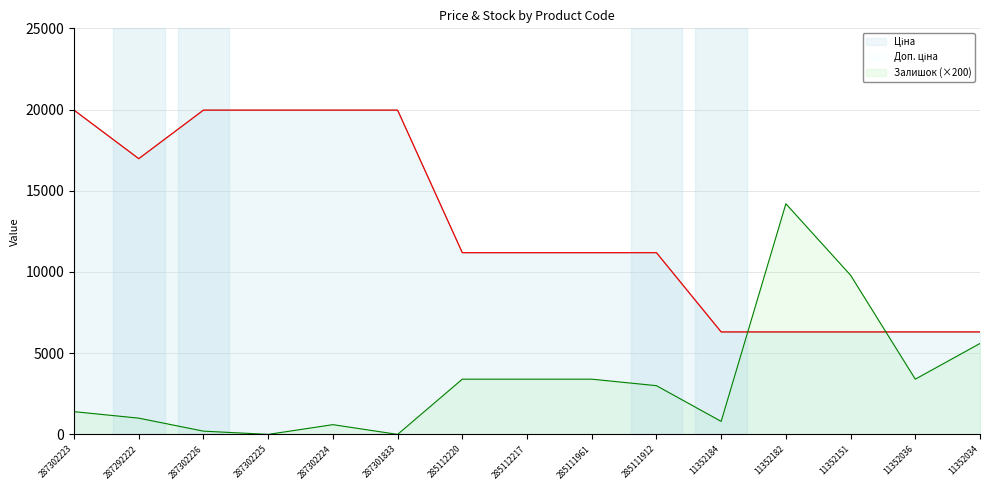

Reading left to right, what are all the values shown in this chart?

Ціна: 287302223=19964.2	287292222=16976.3	287302226=19964.2	287302225=19964.2	287302224=19964.2	287301833=19964.2	285112220=11188.2	285112217=11188.2	285111961=11188.2	285111912=11188.2	11352184=6308.8	11352182=6308.8	11352151=6308.8	11352036=6308.8	11352034=6308.8
Доп. ціна: 287302223=19964.2	287292222=16976.3	287302226=19964.2	287302225=19964.2	287302224=19964.2	287301833=19964.2	285112220=11188.2	285112217=11188.2	285111961=11188.2	285111912=11188.2	11352184=6308.8	11352182=6308.8	11352151=6308.8	11352036=6308.8	11352034=6308.8
Залишок: 287302223=1400.0	287292222=1000.0	287302226=200.0	287302225=0.0	287302224=600.0	287301833=0.0	285112220=3400.0	285112217=3400.0	285111961=3400.0	285111912=3000.0	11352184=800.0	11352182=14200.0	11352151=9800.0	11352036=3400.0	11352034=5600.0